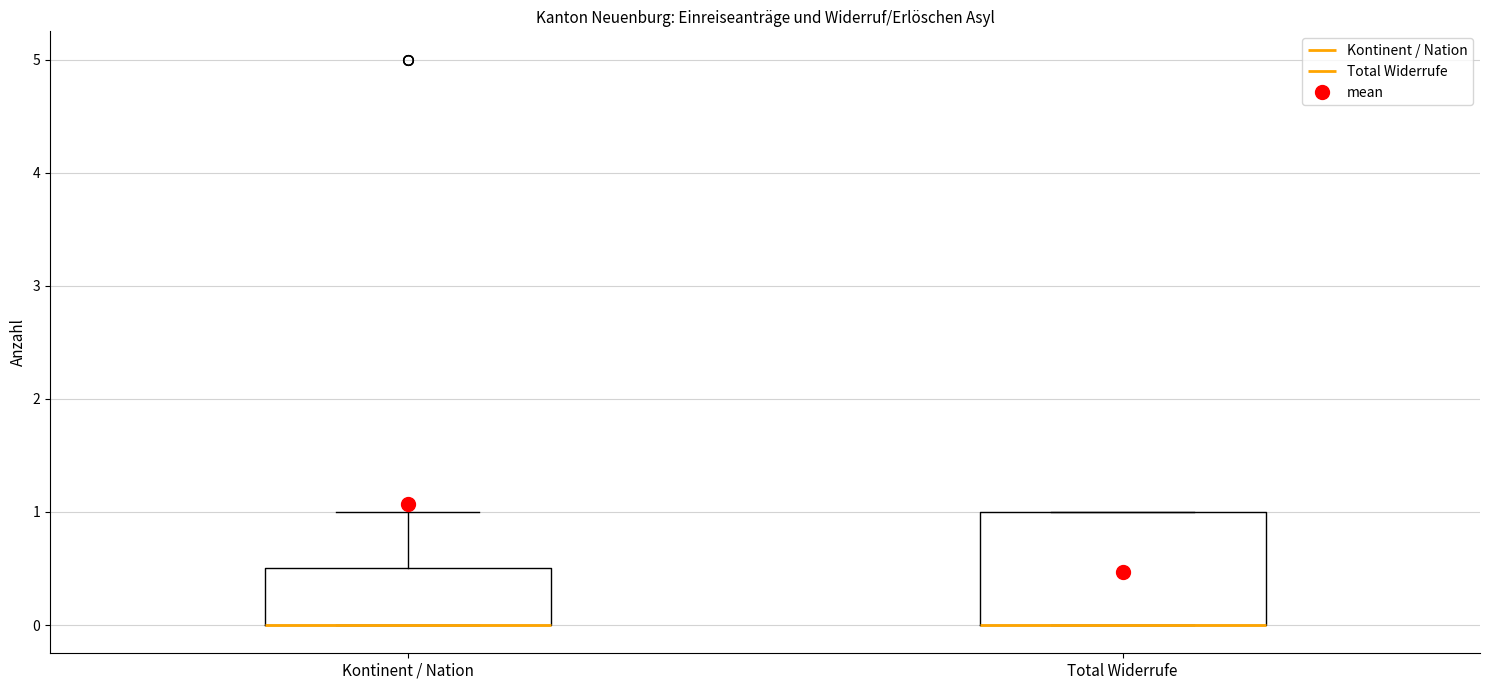

Comparing the boxes themselves (not the whiskers), which one is the tallest?

Total Widerrufe